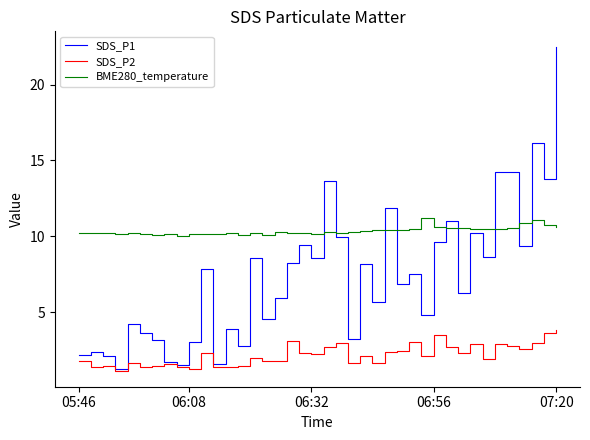

What is the sum of all SDS_P1 values?

294.2